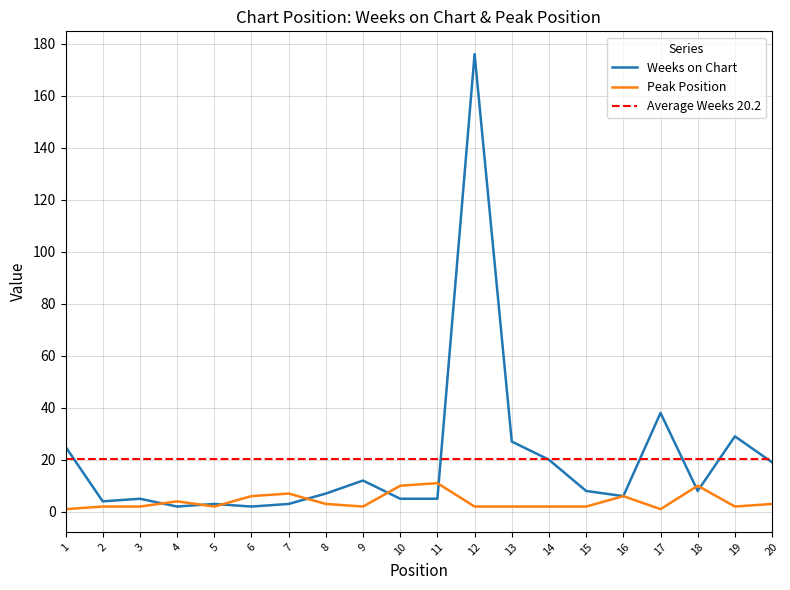

How many categories are shown in the chart?

20